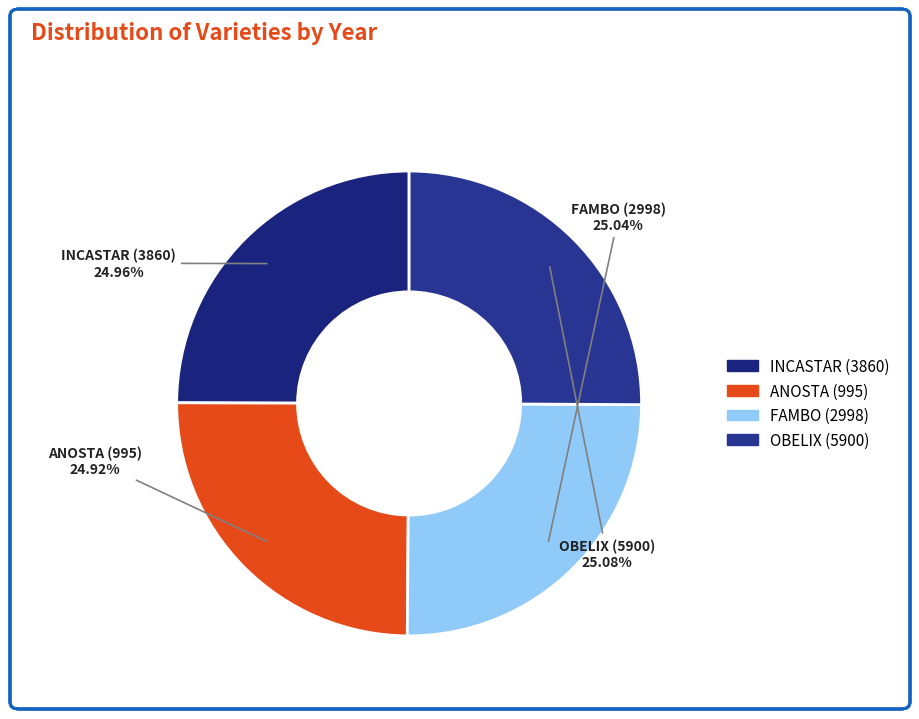

Is INCASTAR (3860) the majority of the pie?

No